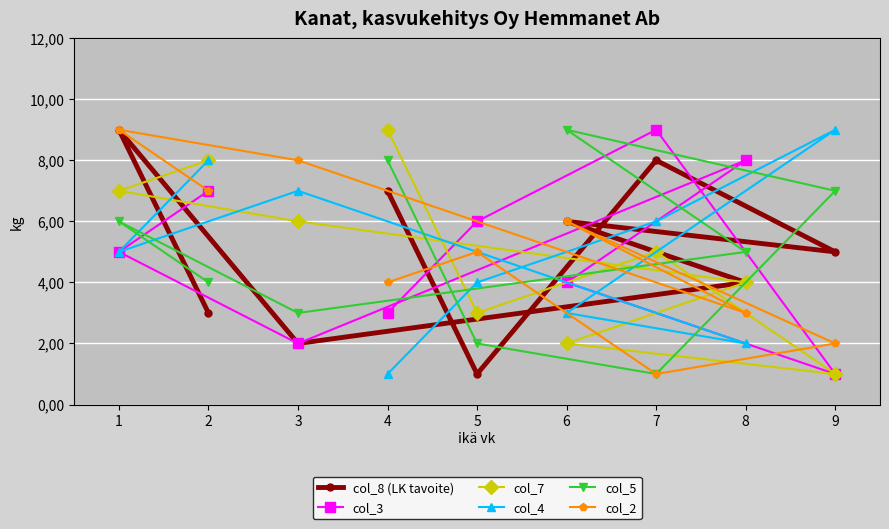

What is the minimum value shown in the chart?

1